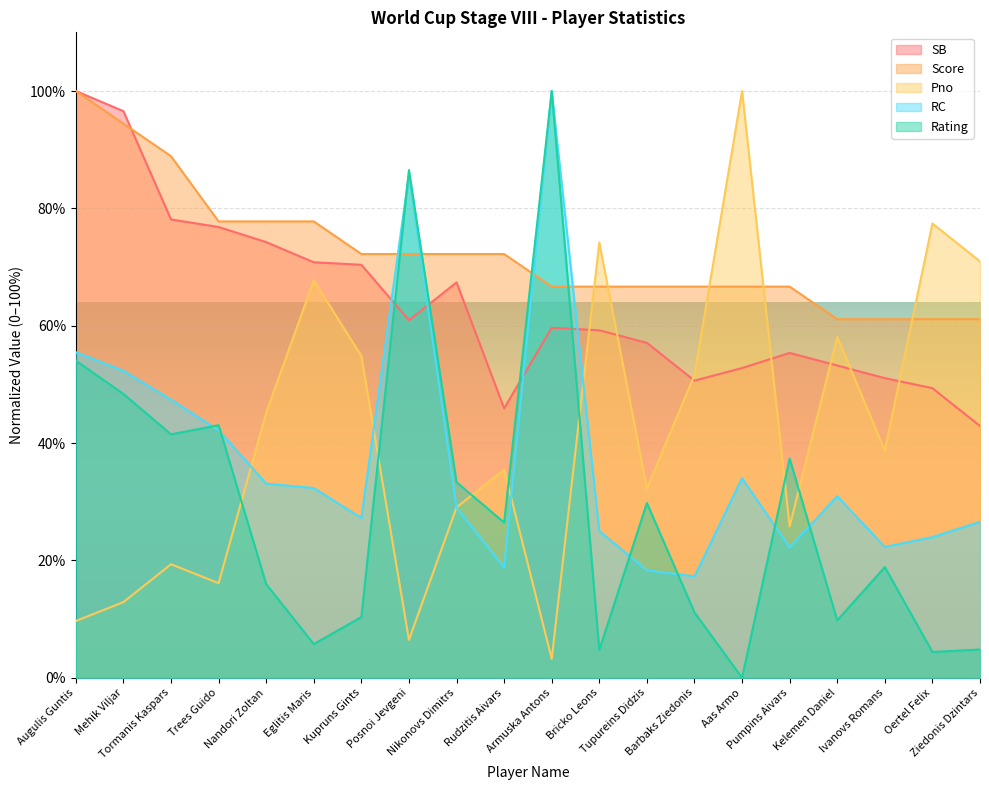

What is the difference between the Pno values at Kupruns Gints and Posnoi Jevgeni?

48.4